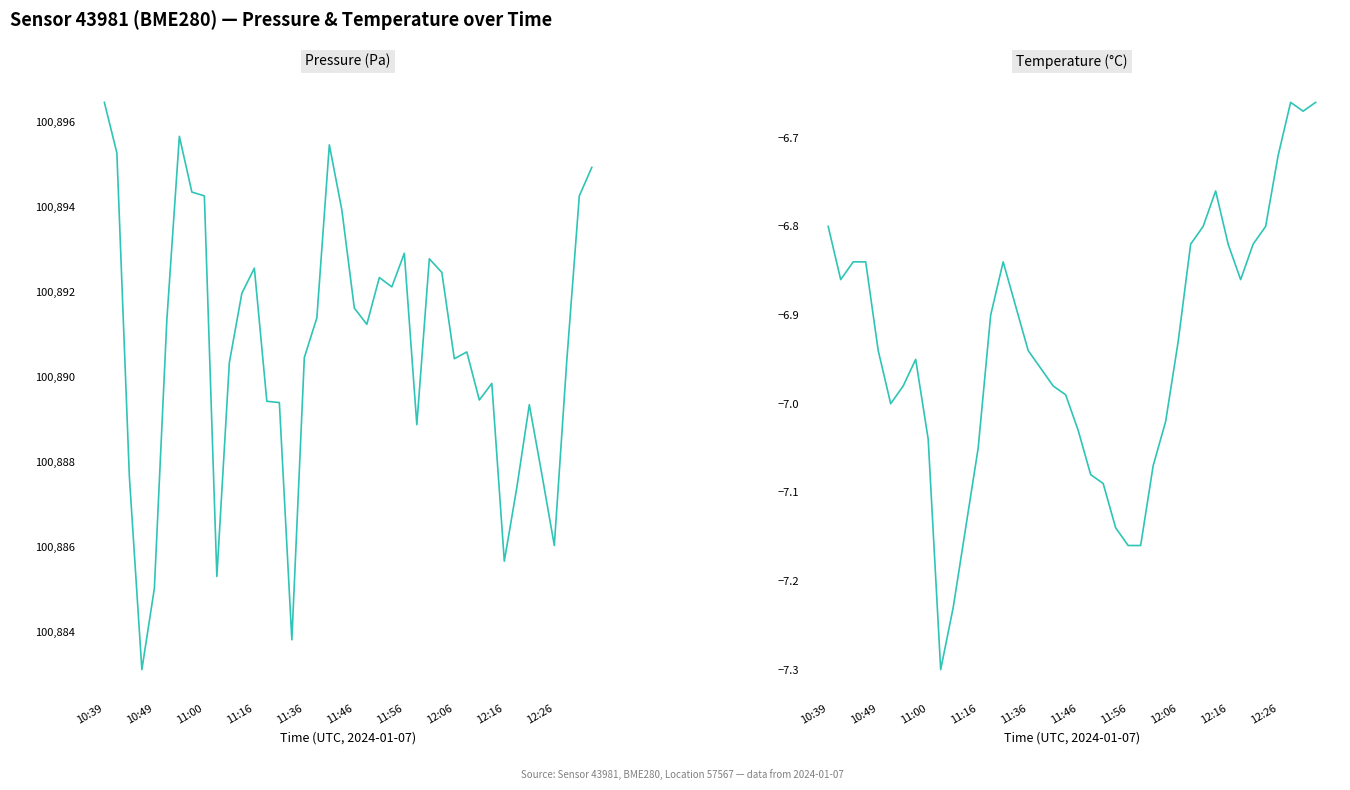

At which category is the sum across all series the highest?

10:39